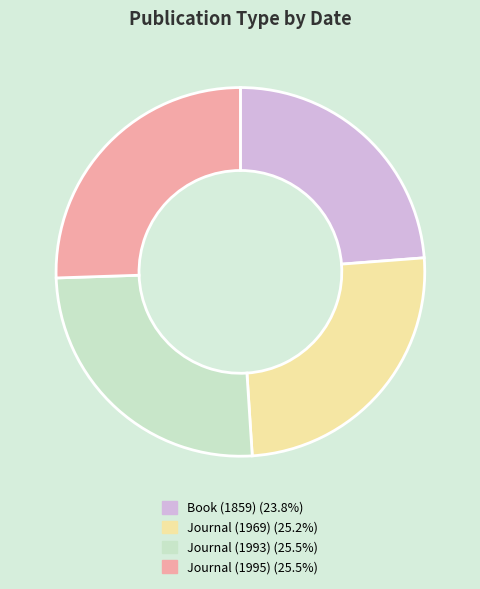

Do Journal (1995) and Journal (1993) together represent more than half of the pie?

Yes